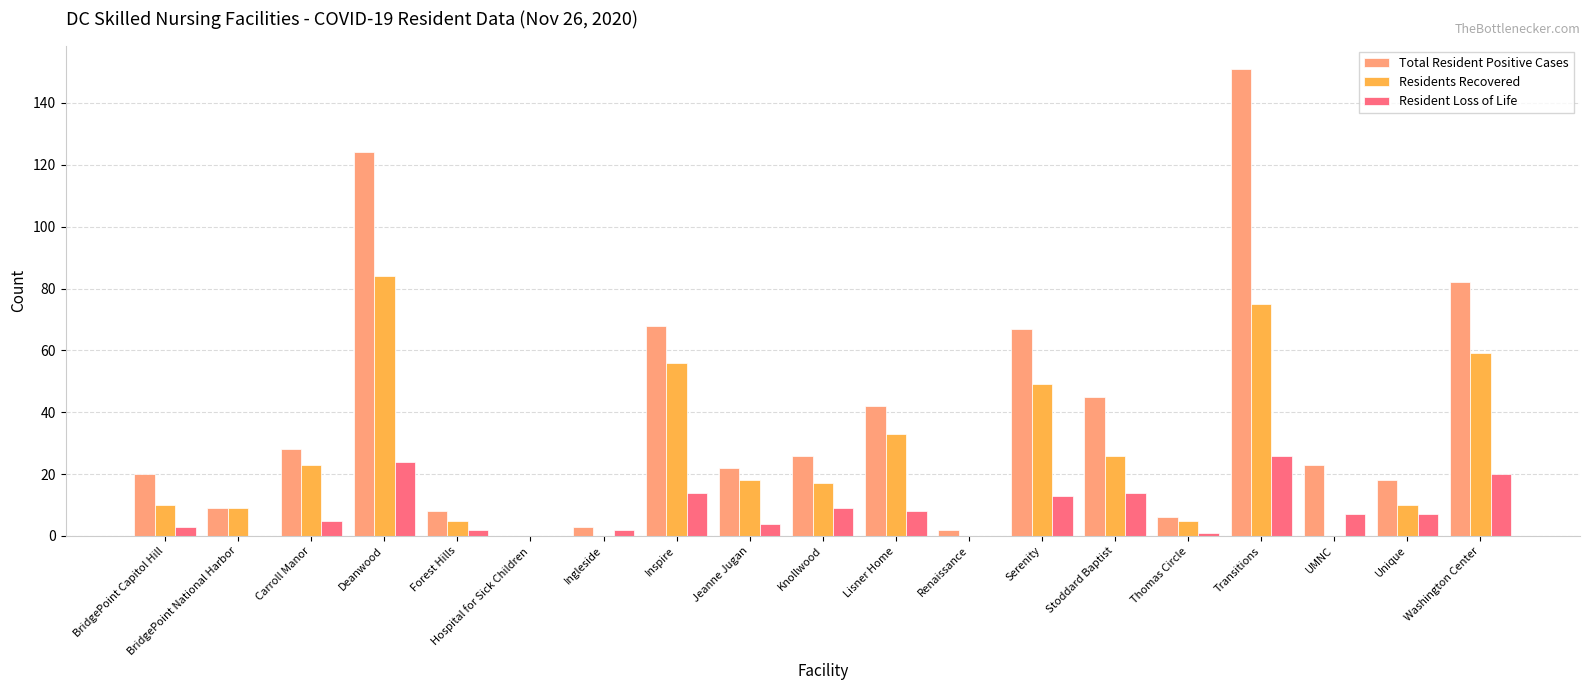

What is the sum of all Total Resident Positive Cases values?

744